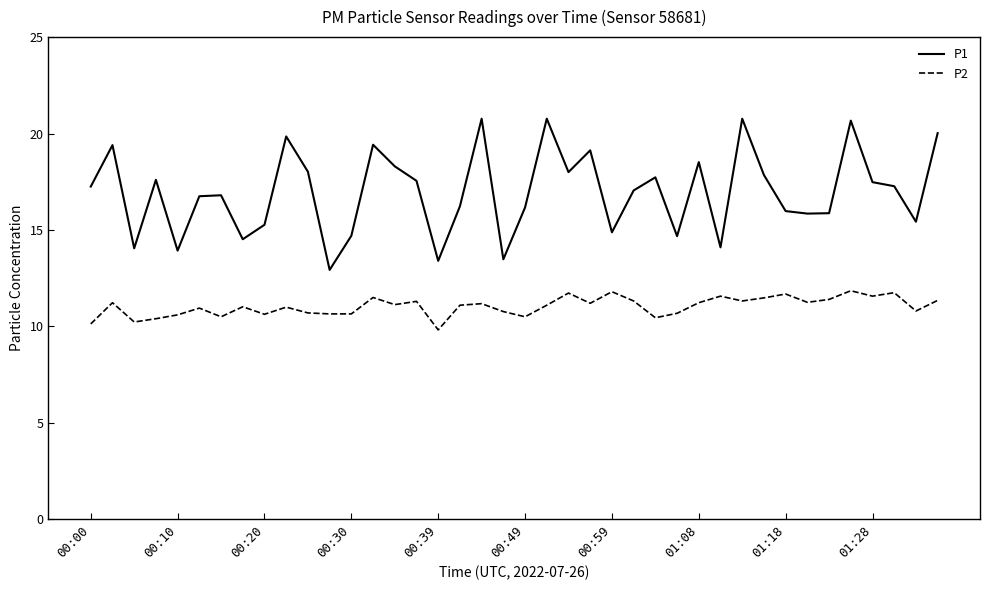

True or false: P1 and P2 cross at least once.

False